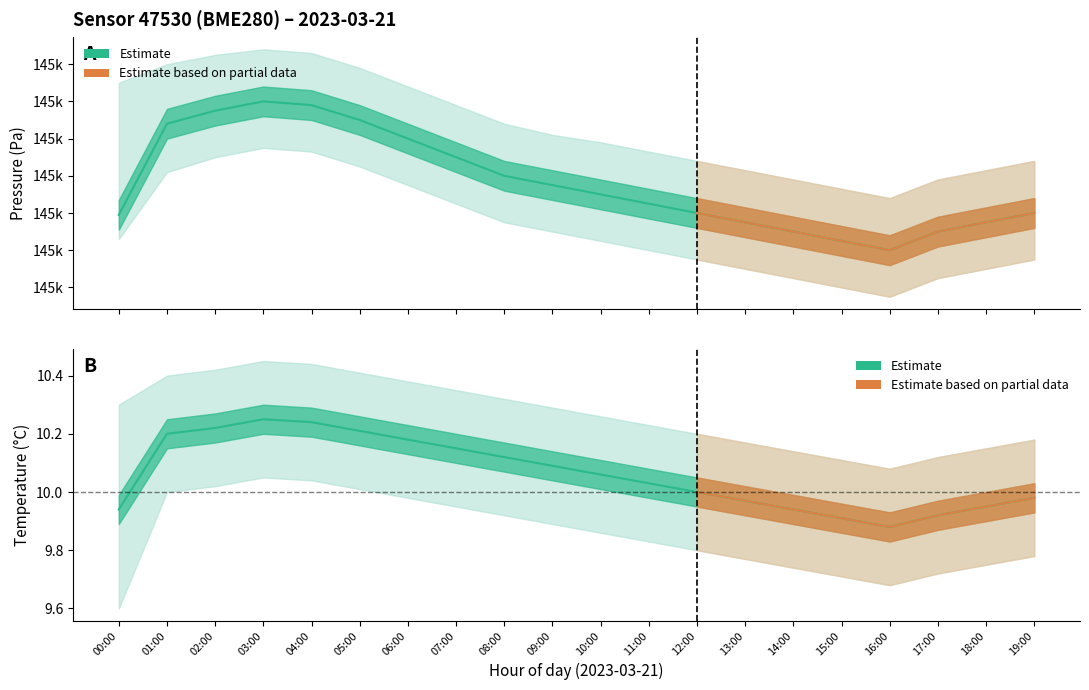

True or false: temperature_mean and pressure_upper intersect in this chart.

False